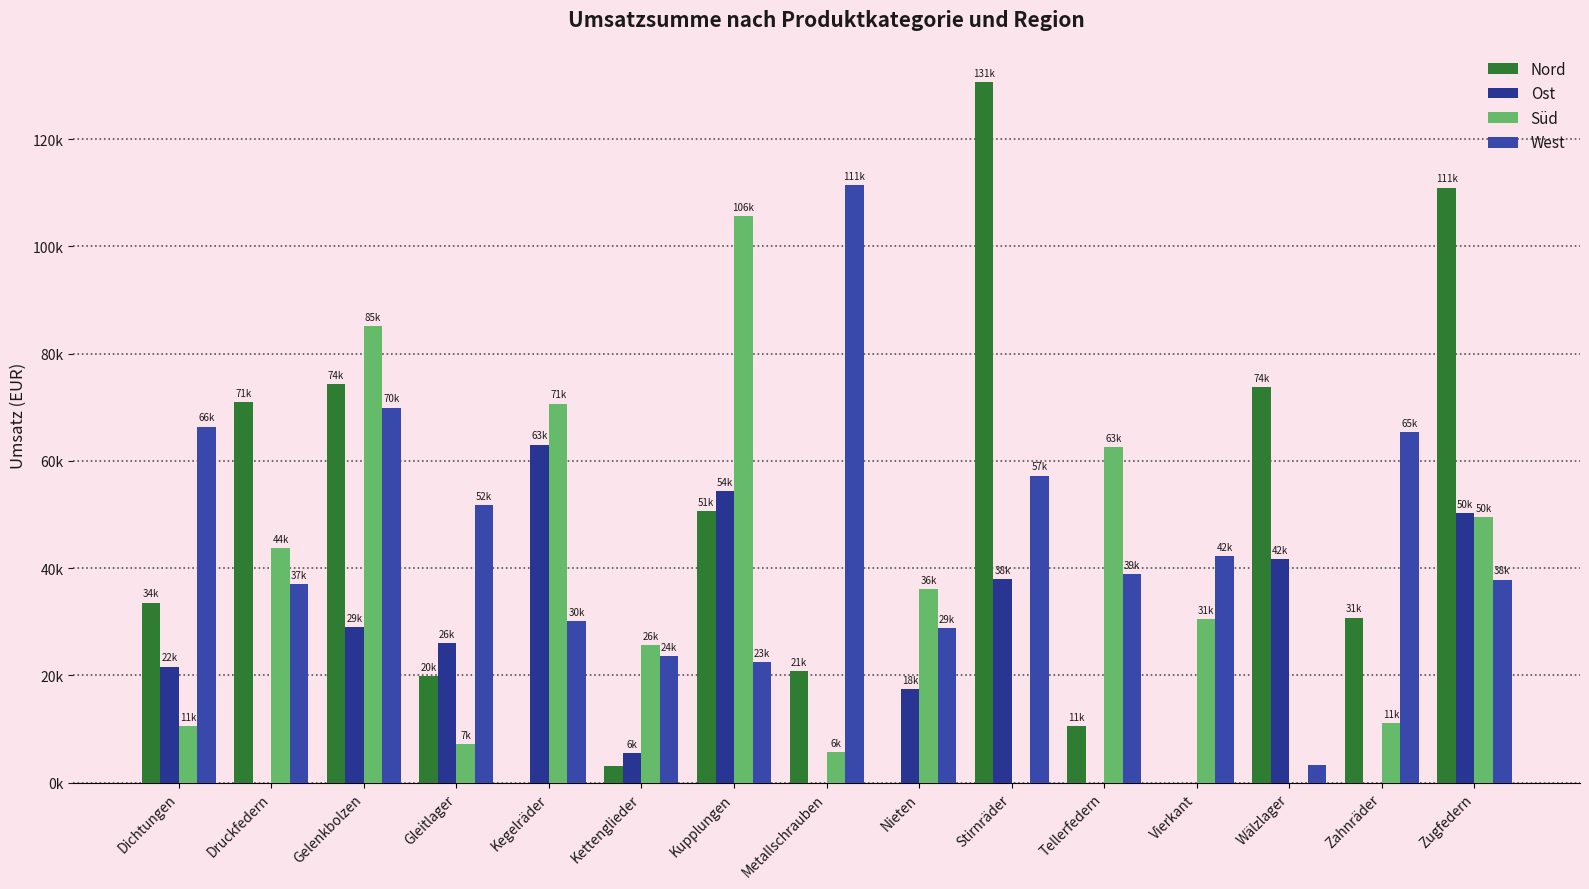

Reading left to right, list all the values displayed in this chart.

Nord: Dichtungen=33585.8	Druckfedern=71036.8	Gelenkbolzen=74272.8	Gleitlager=19815.3	Kegelräder=0.0	Kettenglieder=3206.1	Kupplungen=50594.9	Metallschrauben=20807.3	Nieten=0.0	Stirnräder=130656.5	Tellerfedern=10590.1	Vierkant=0.0	Wälzlager=73708.3	Zahnräder=30776.6	Zugfedern=110942.6
Ost: Dichtungen=21641.4	Druckfedern=0.0	Gelenkbolzen=29057.0	Gleitlager=26001.3	Kegelräder=63028.0	Kettenglieder=5542.3	Kupplungen=54418.6	Metallschrauben=0.0	Nieten=17519.5	Stirnräder=37991.3	Tellerfedern=0.0	Vierkant=0.0	Wälzlager=41661.5	Zahnräder=0.0	Zugfedern=50328.6
Süd: Dichtungen=10620.4	Druckfedern=43684.2	Gelenkbolzen=85077.6	Gleitlager=7147.0	Kegelräder=70685.3	Kettenglieder=25643.5	Kupplungen=105633.4	Metallschrauben=5738.6	Nieten=36028.7	Stirnräder=0.0	Tellerfedern=62574.9	Vierkant=30581.5	Wälzlager=0.0	Zahnräder=11192.9	Zugfedern=49555.4
West: Dichtungen=66411.3	Druckfedern=37021.5	Gelenkbolzen=69953.1	Gleitlager=51714.1	Kegelräder=30173.1	Kettenglieder=23643.5	Kupplungen=22522.9	Metallschrauben=111478.8	Nieten=28890.5	Stirnräder=57267.7	Tellerfedern=38835.0	Vierkant=42294.1	Wälzlager=3290.1	Zahnräder=65415.1	Zugfedern=37885.0